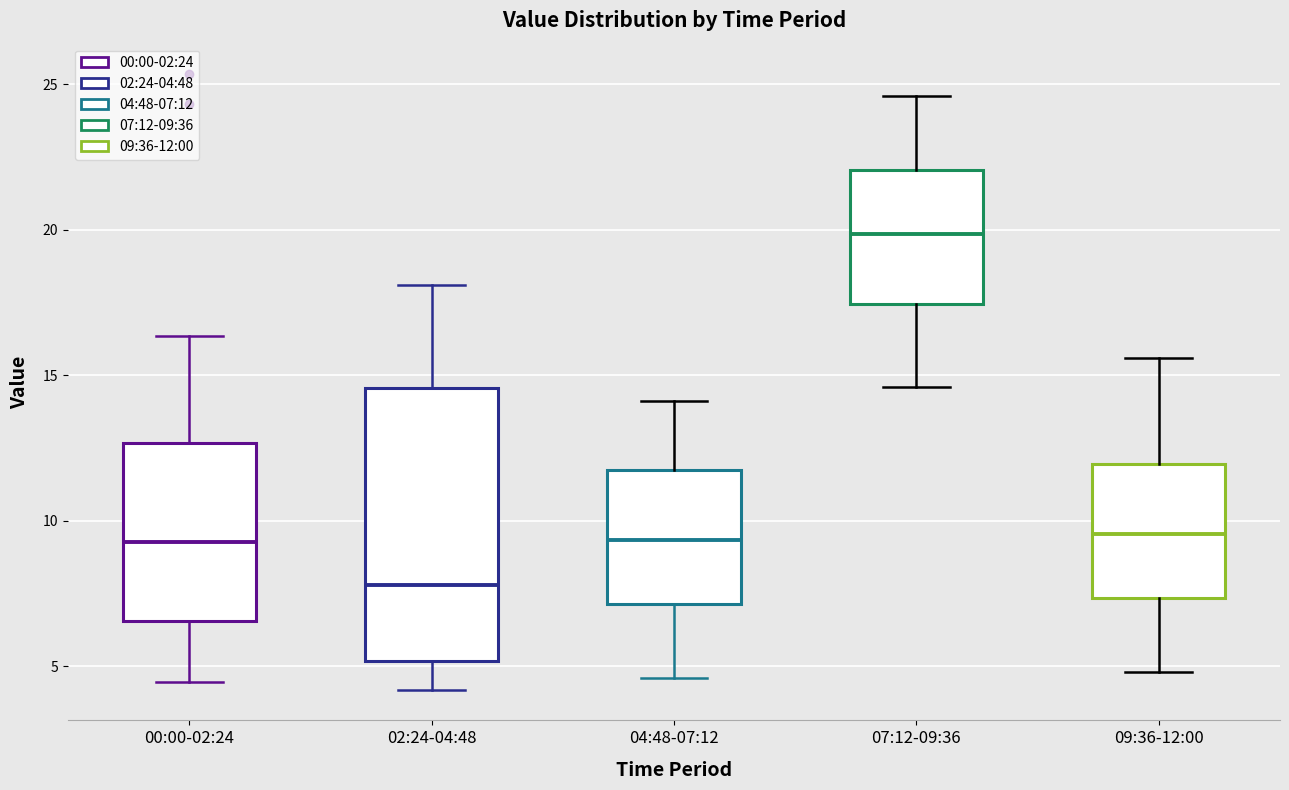

Reading left to right, read every box against the y-axis: the position of its median line, the range the box covers, and the ends of its whiskers. The values are not printed on the chart, so give them approximately, as read against the axis.

00:00-02:24: median 9.5, box 6.5 to 12.5, whiskers 4.5 to 16.5
02:24-04:48: median 8.0, box 5.0 to 14.5, whiskers 4.0 to 18.0
04:48-07:12: median 9.5, box 7.0 to 12.0, whiskers 4.5 to 14.0
07:12-09:36: median 20.0, box 17.5 to 22.0, whiskers 14.5 to 24.5
09:36-12:00: median 9.5, box 7.5 to 12.0, whiskers 5.0 to 15.5